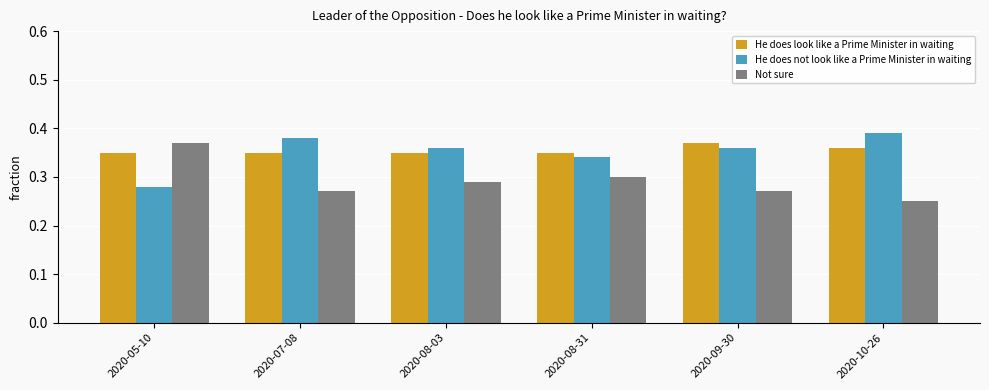

The Not sure series shows 0.1 at 2020-07-08. True or false?

False